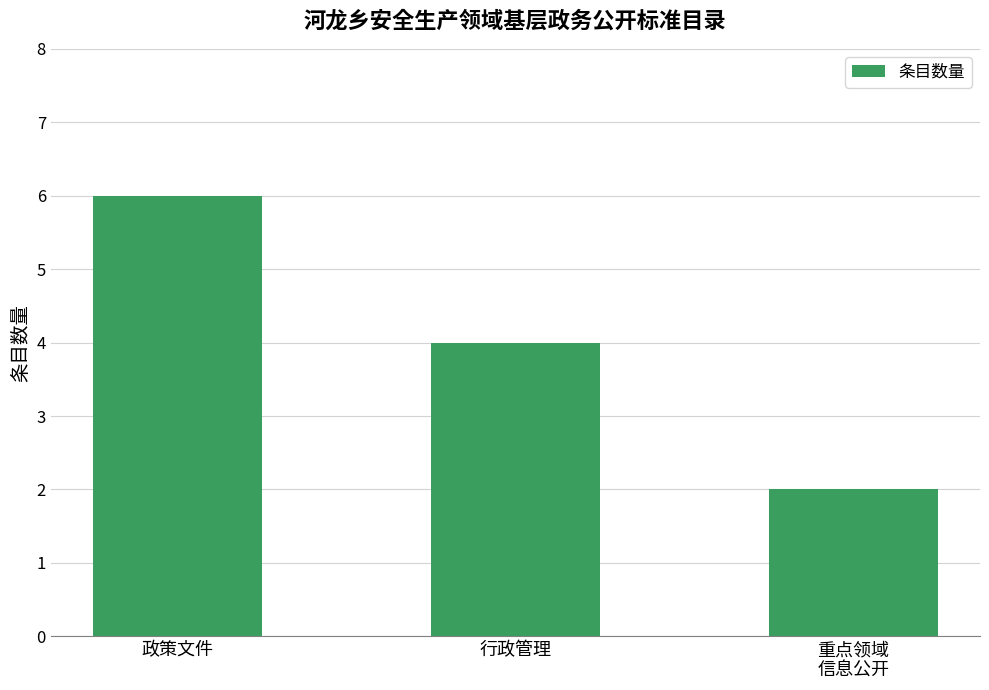

True or false: the data shows 4 at 行政管理.

True